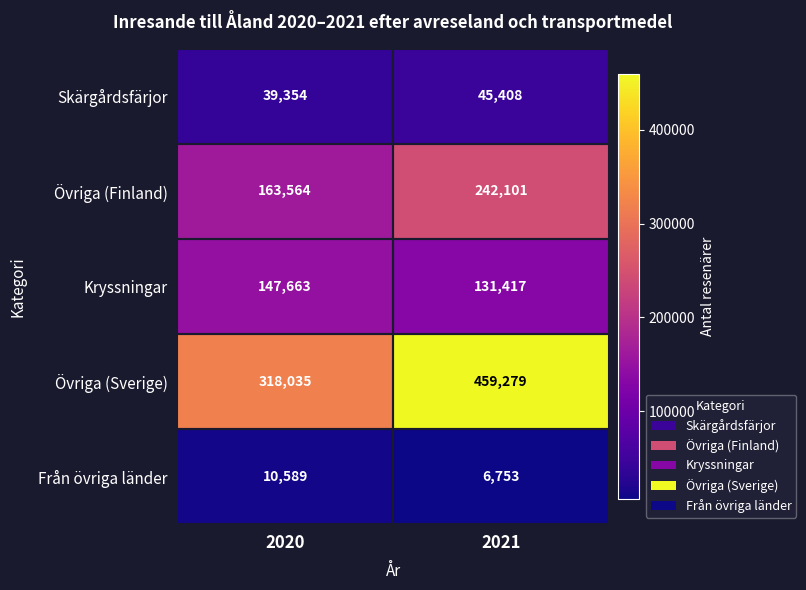

At which category is the sum across all series the highest?

2021